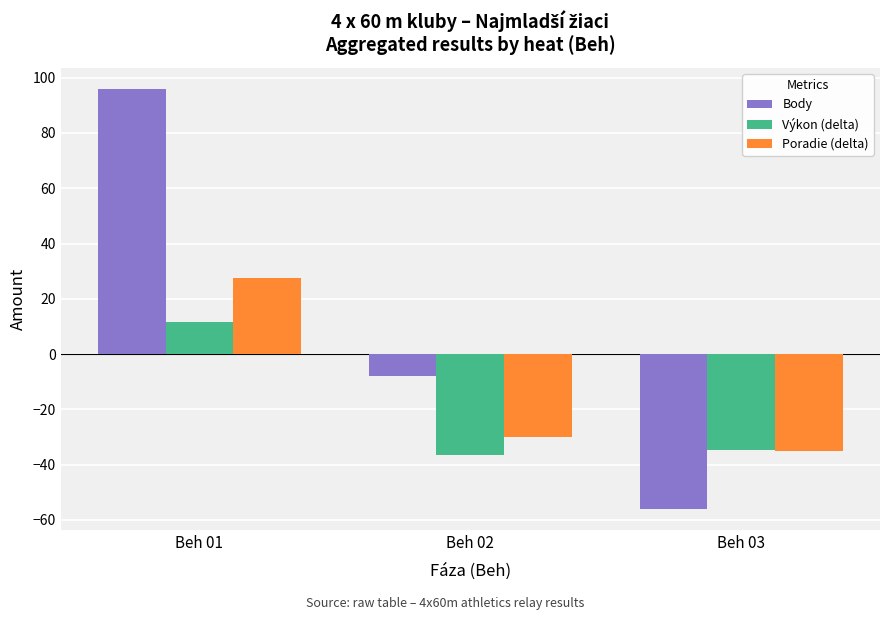

What is the sum of all Výkon (delta) values?

-59.6